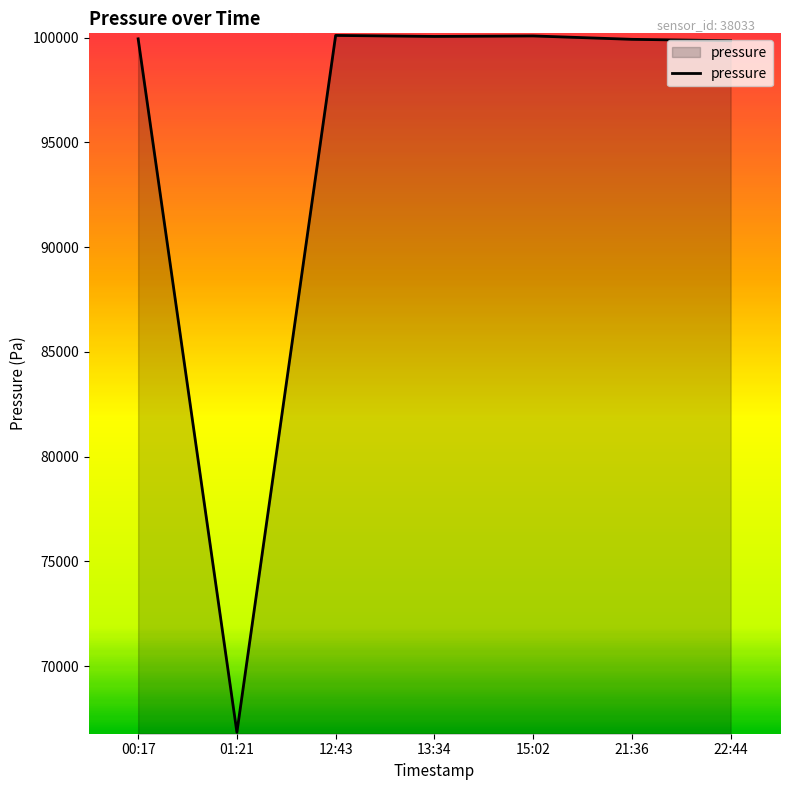

What is the average value?

95257.4